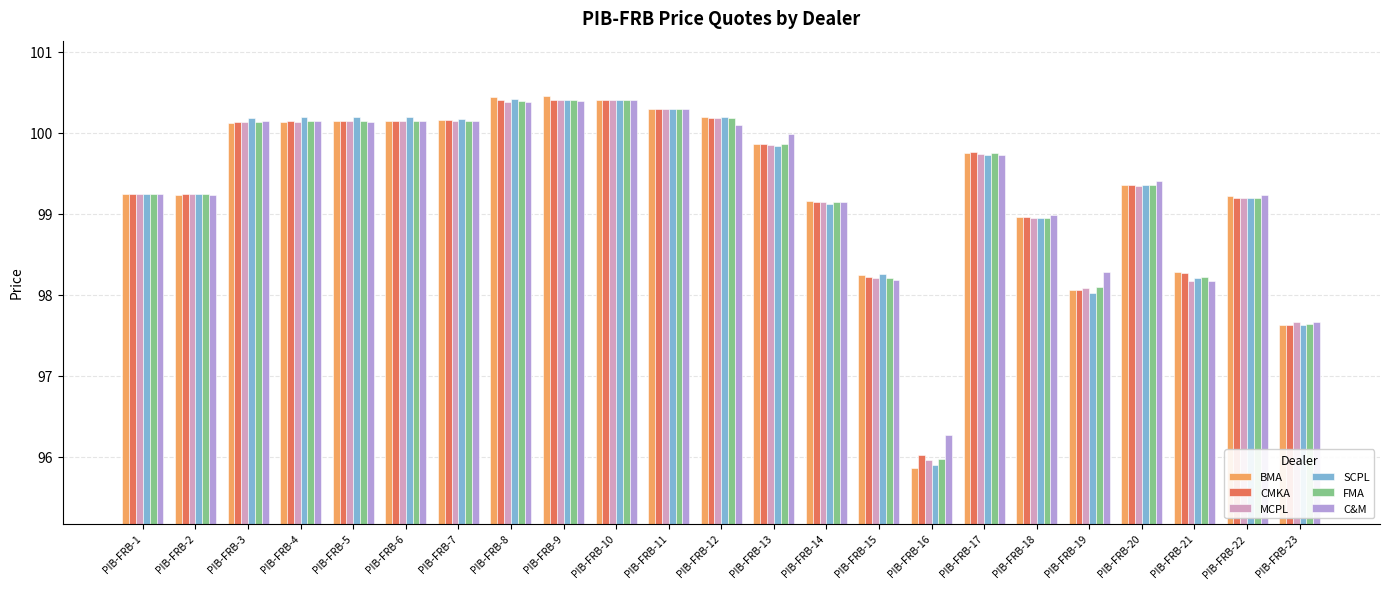

Where is BMA nearest to the value 98?

PIB-FRB-19